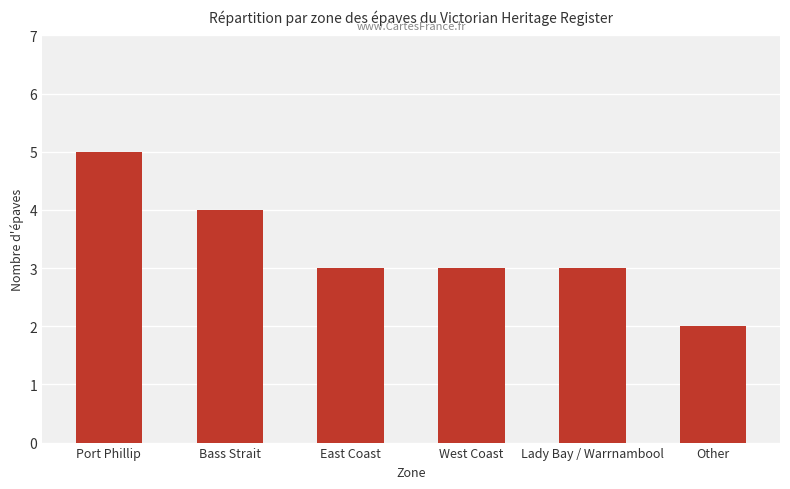

How many categories are shown in the chart?

6